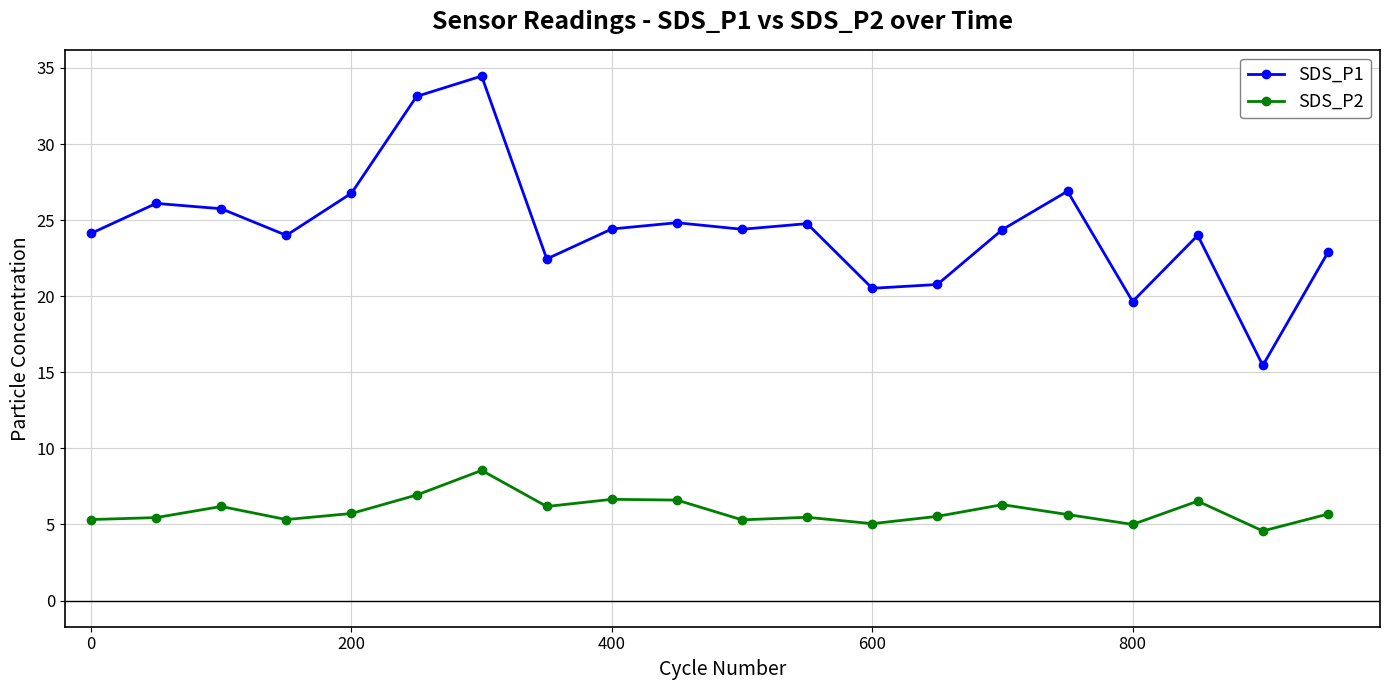

Does the chart have visible grid lines?

Yes